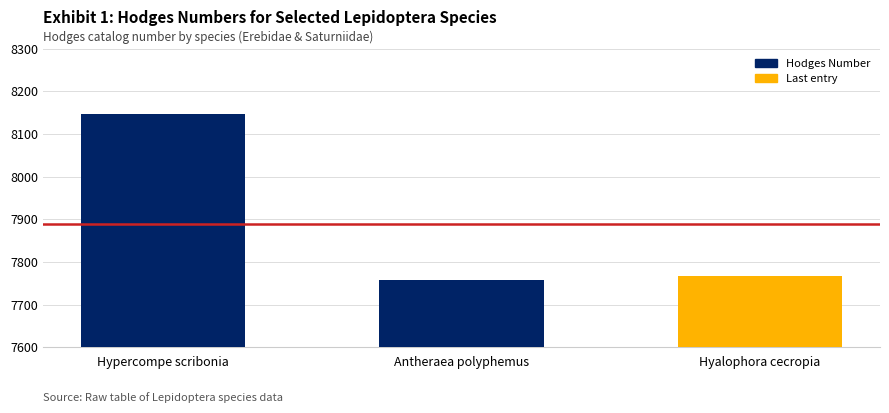

Approximately how many times larger is the value at Hyalophora cecropia compared to Antheraea polyphemus?

1.0